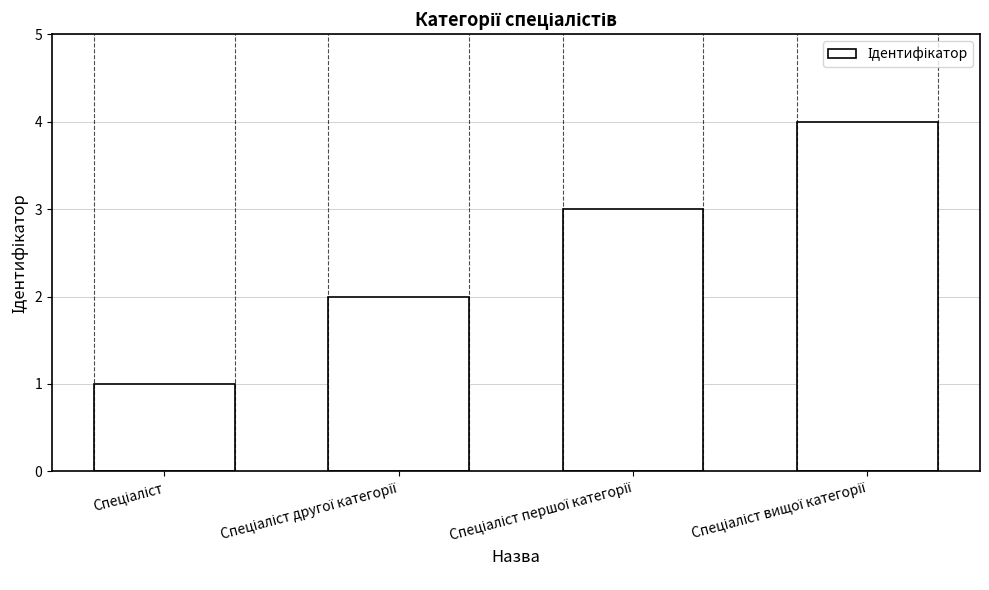

How many data points are less than 3?

2